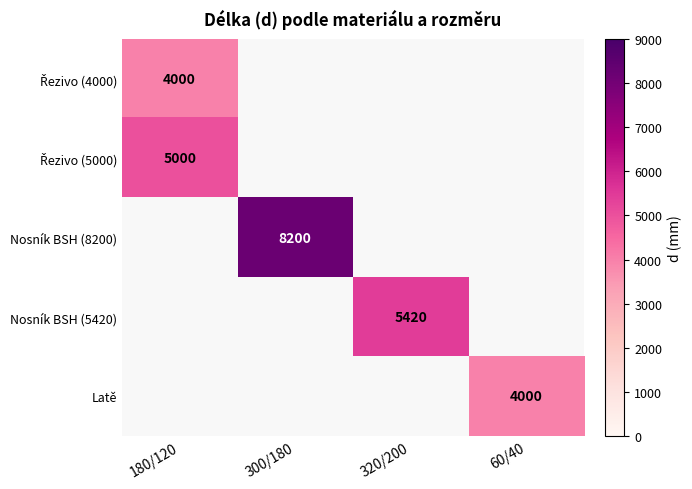

Is it true that Nosník BSH (5420) equals 5420 at 320/200?

True